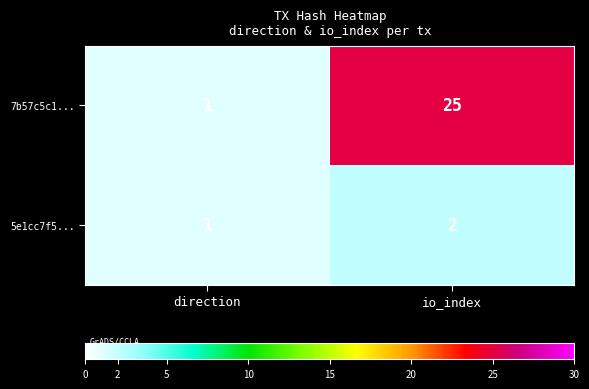

Is it true that 7b57c5c1... equals 0 at direction?

False